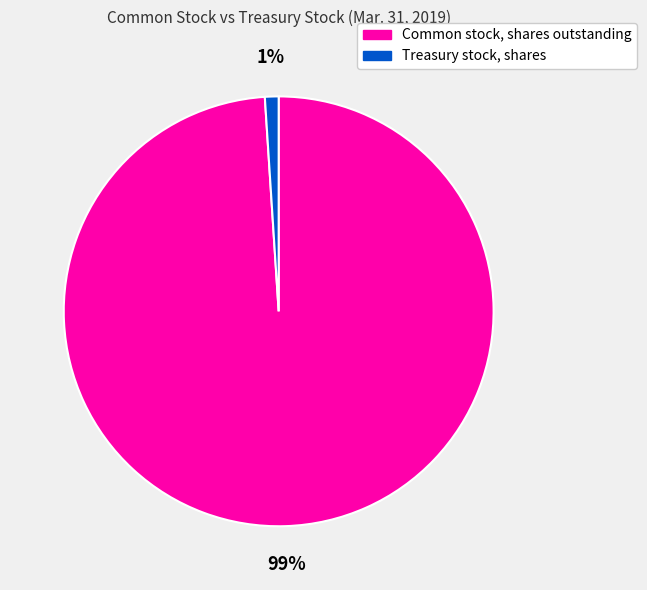

How many slices are in this pie chart?

2